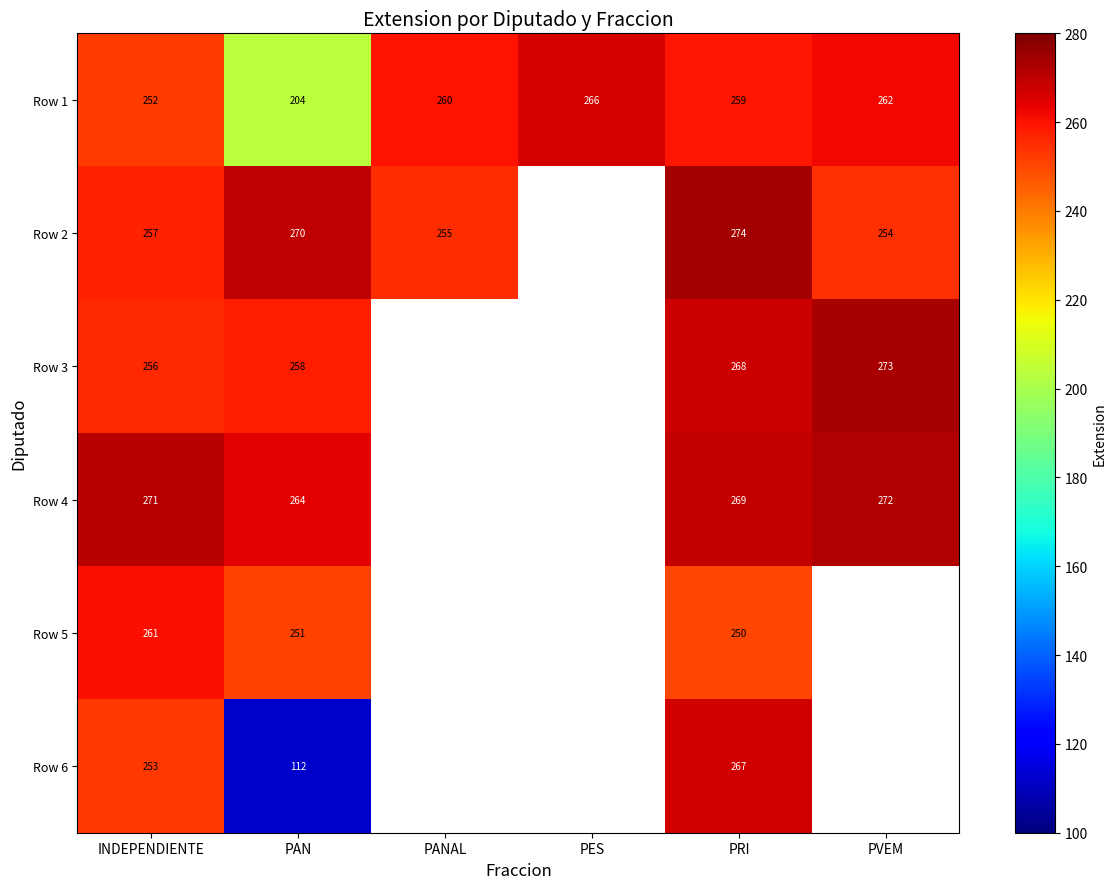

Is it true that Row 4 equals 377 at PAN?

False